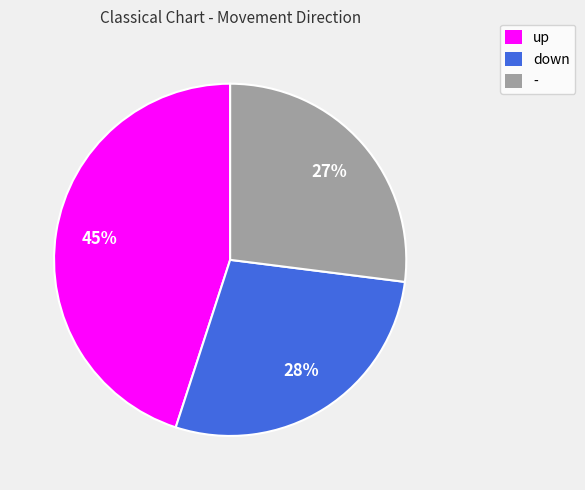

How many segments does this pie chart have?

3